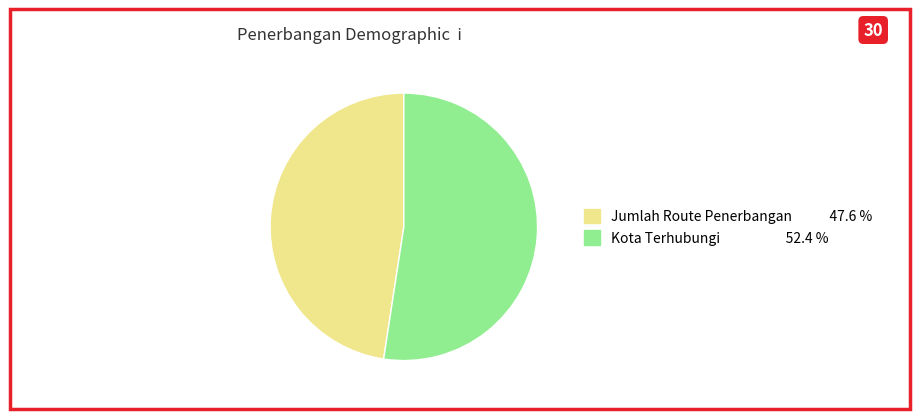

What is the ratio of the value at Jumlah Route Penerbangan to the value at Kota Terhubungi?

0.9